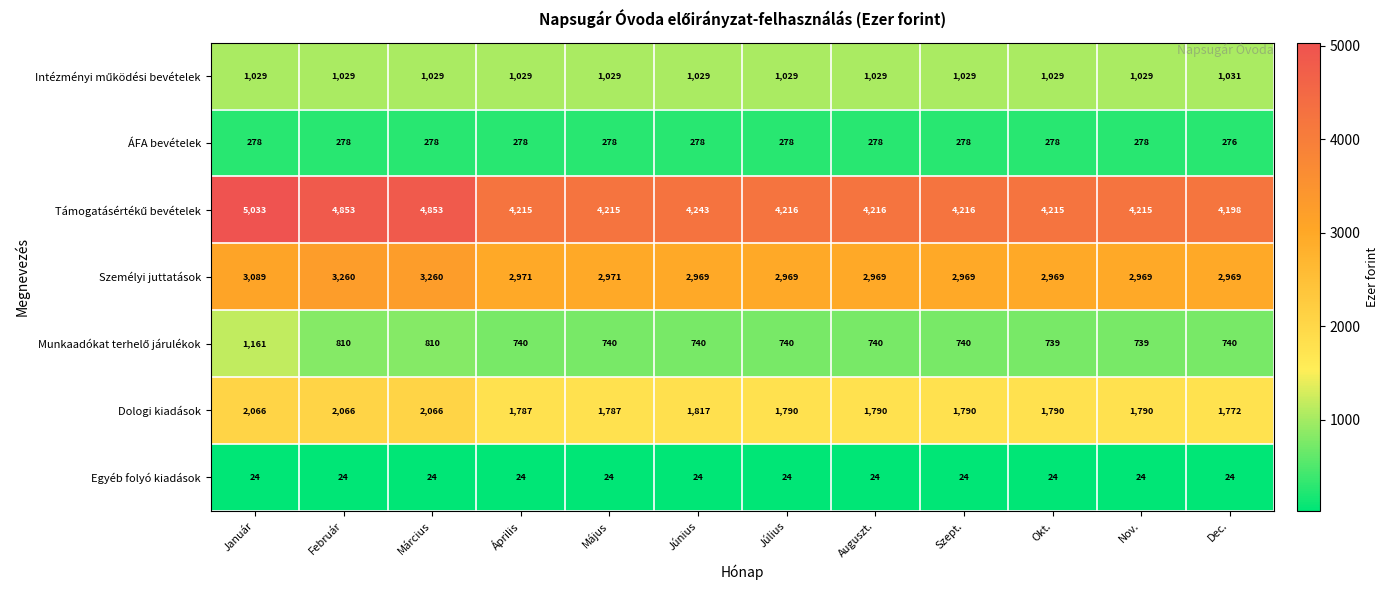

Between Május and Szept., which series saw the biggest shift?

Dologi kiadások